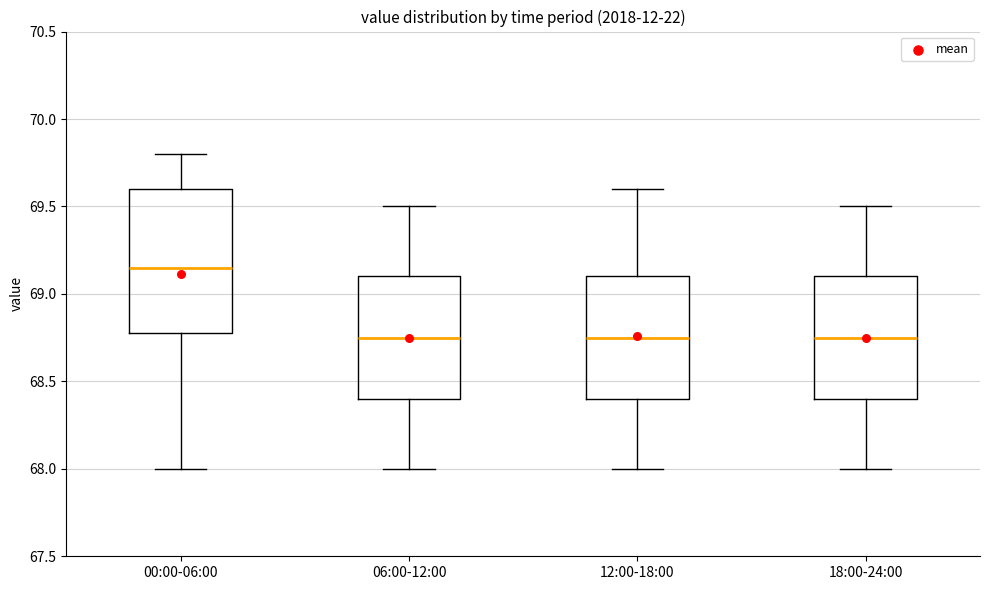

Comparing the boxes themselves (not the whiskers), which one is the tallest?

00:00-06:00